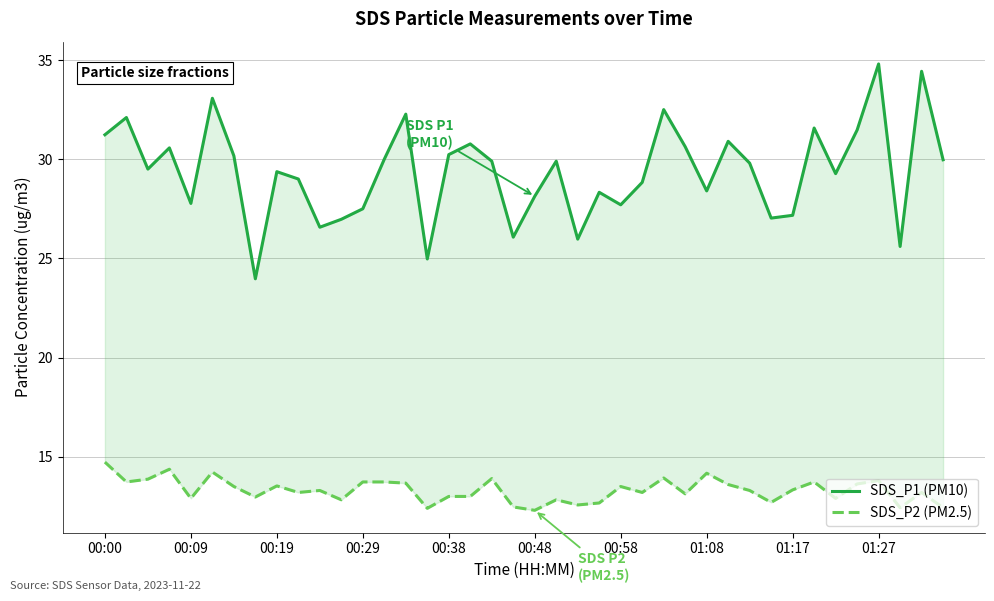

What is the sum of all SDS_P2 (PM2.5) values?

532.4